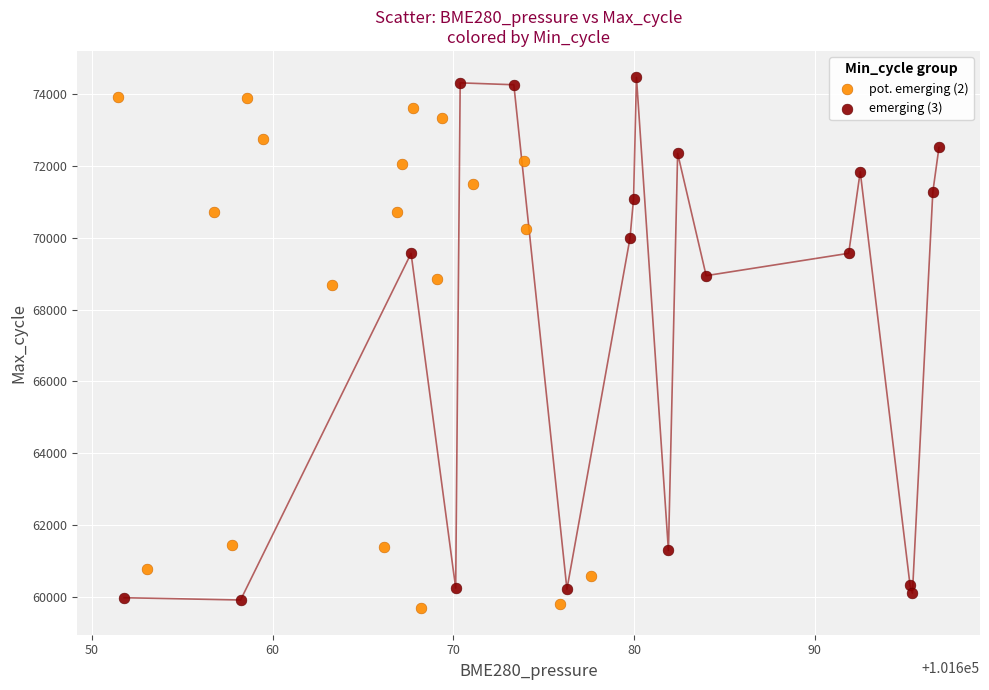

What are all the series names shown in the legend?

pot. emerging (2), emerging (3)